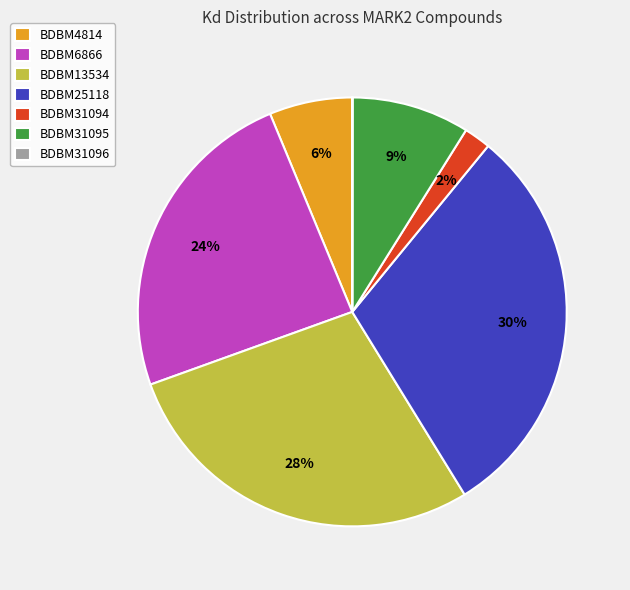

Which slice is the largest?

BDBM25118